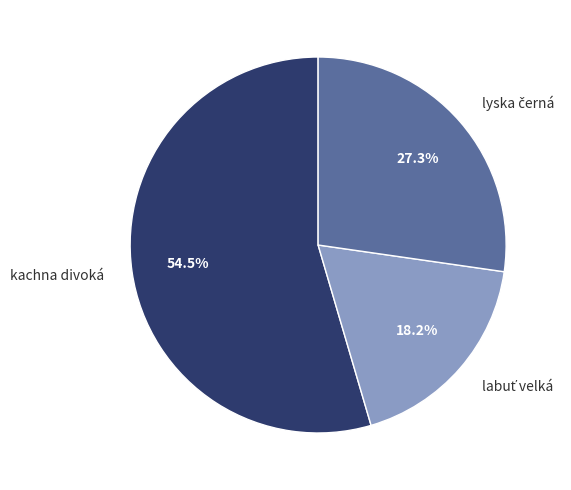

Which slice represents more than half of the pie?

kachna divoká